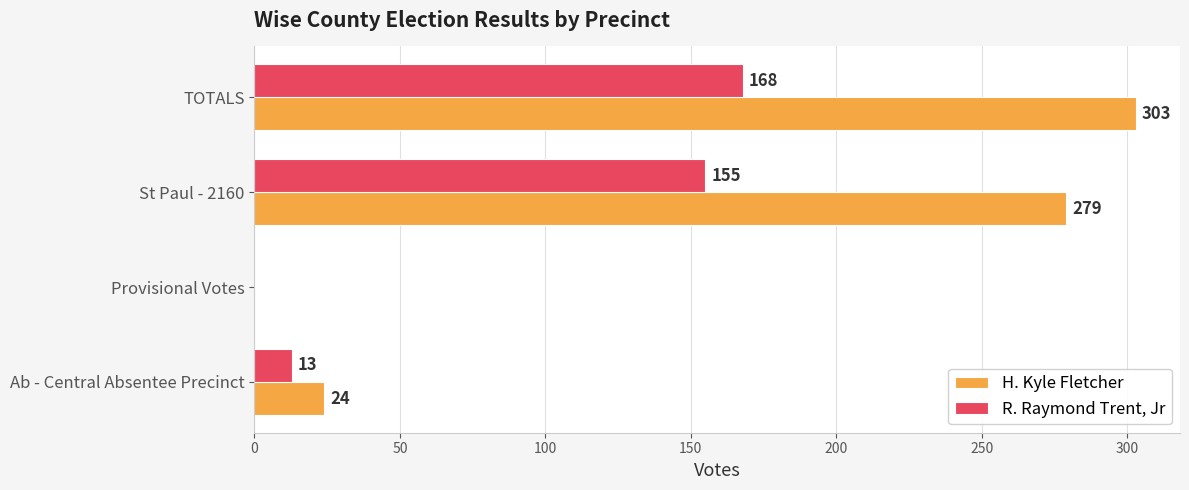

At which label does H. Kyle Fletcher reach its peak?

TOTALS